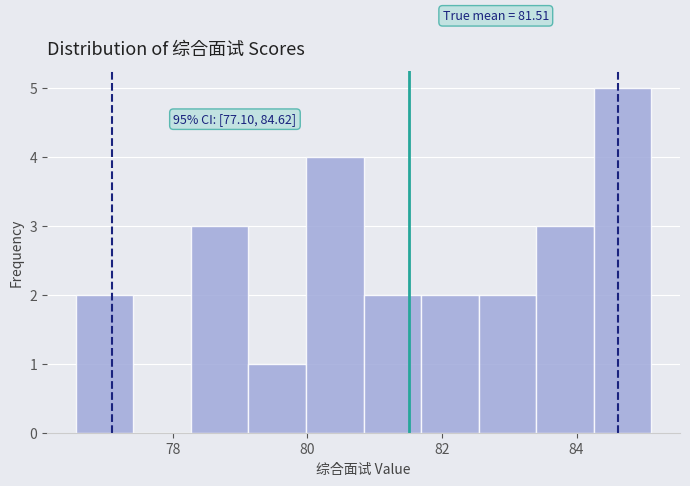

Over which range of the x-axis is the bar tallest?

84.2 to 85.2